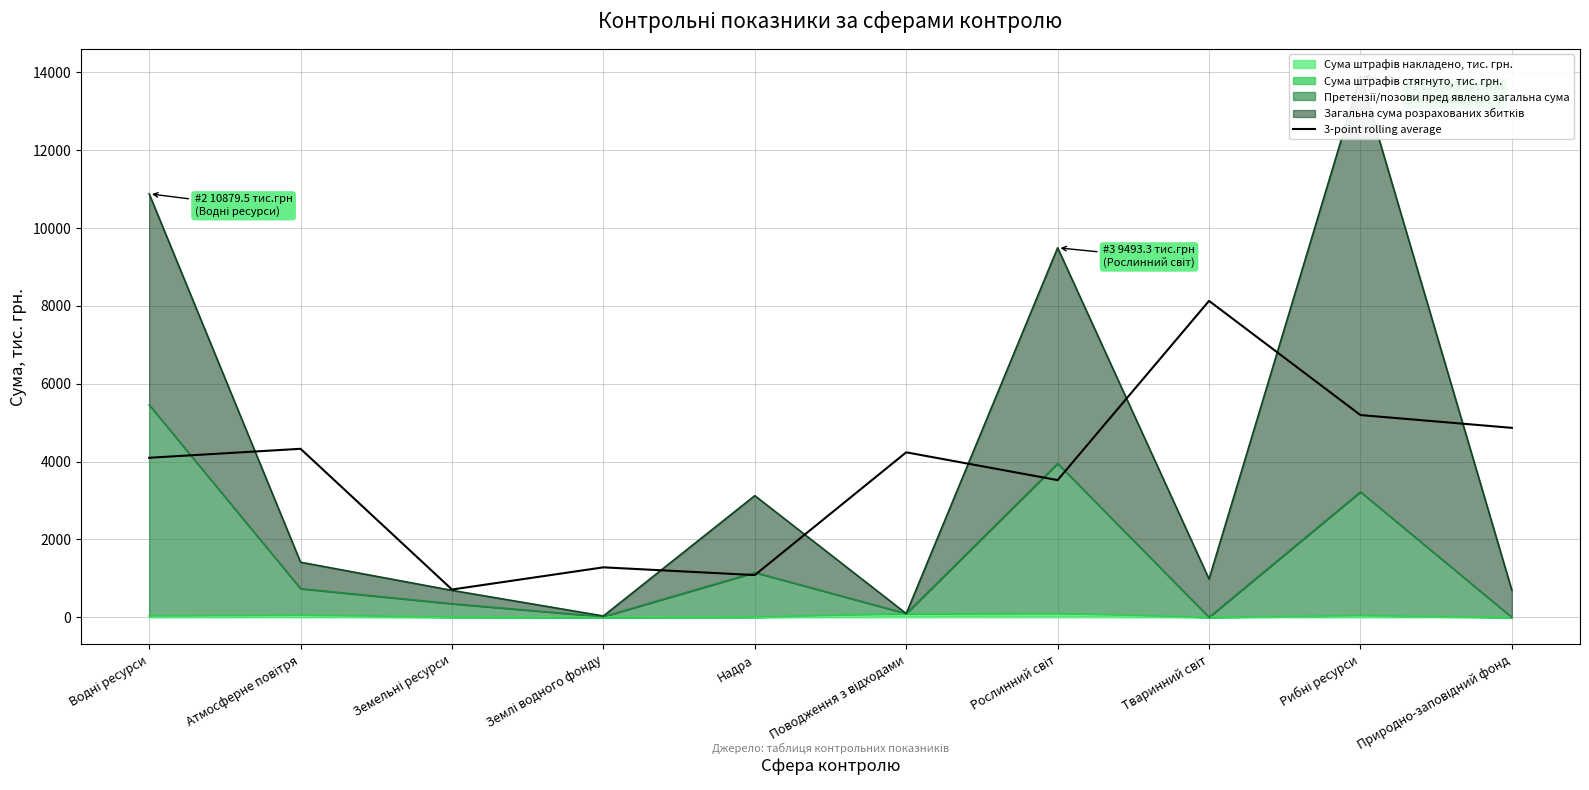

What is the greatest value displayed?

8128.4